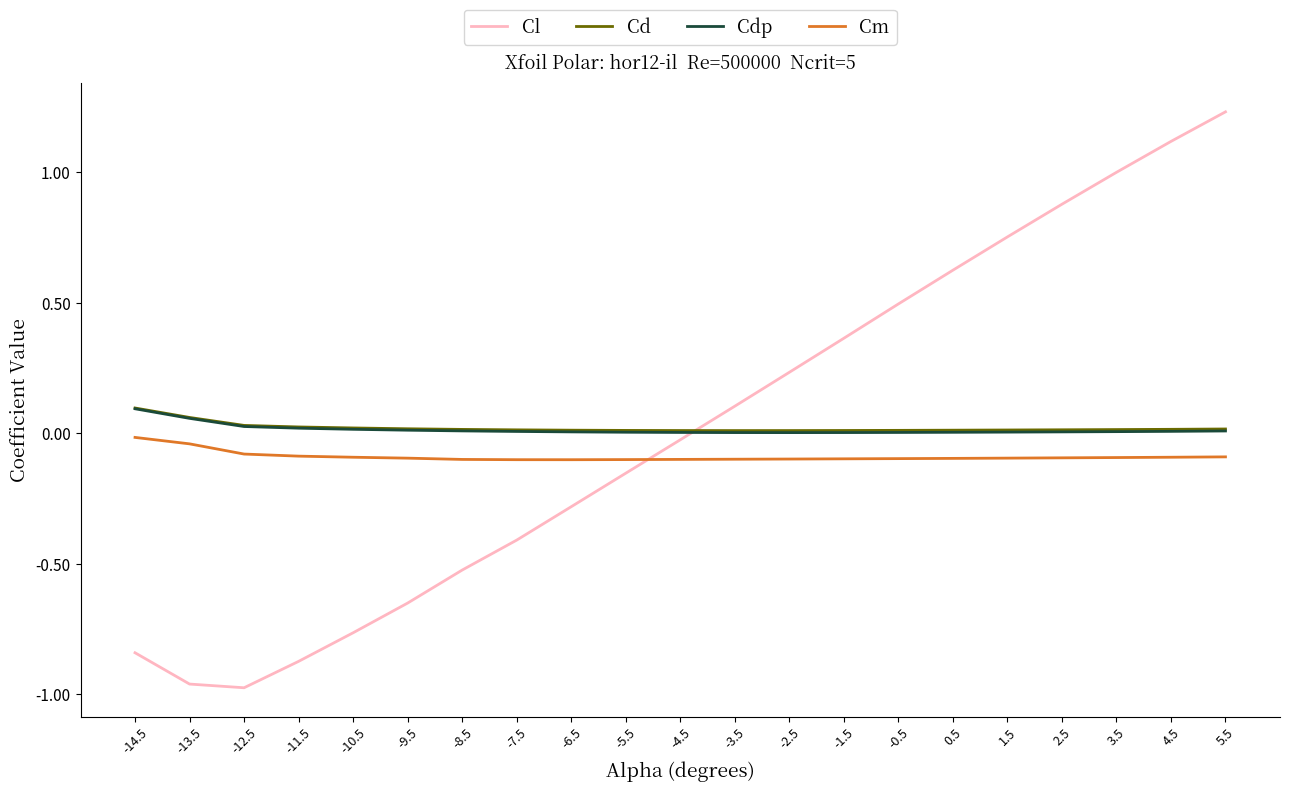

True or false: Cl and Cd intersect in this chart.

True